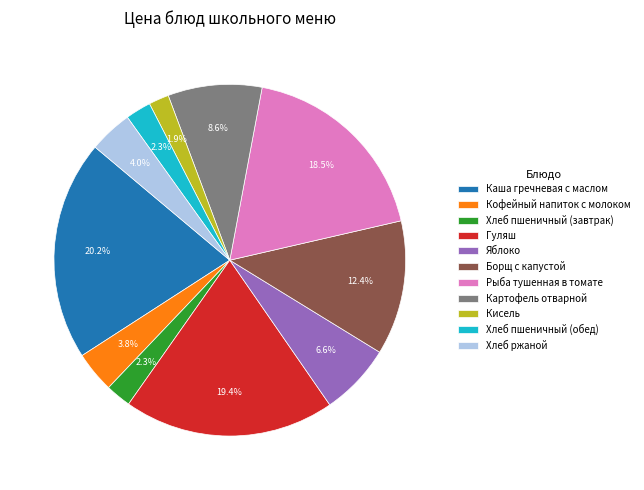

Between Кисель and Борщ с капустой, which is larger?

Борщ с капустой